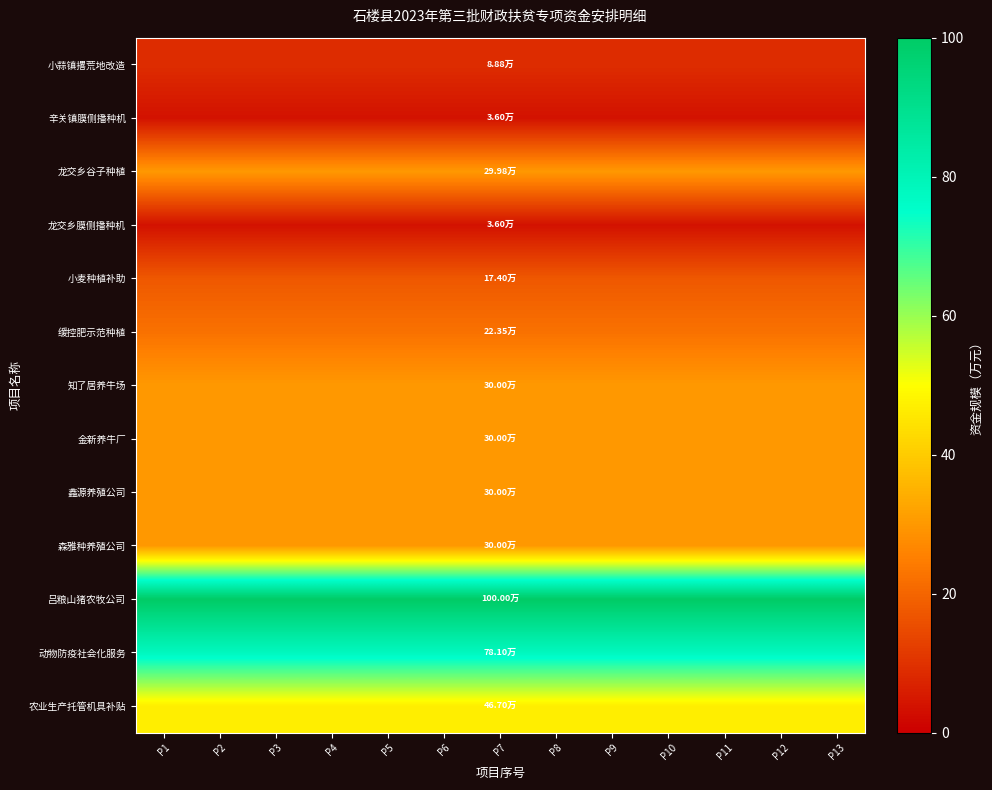

Which series has the largest total across all categories?

吕粮山猪农牧公司